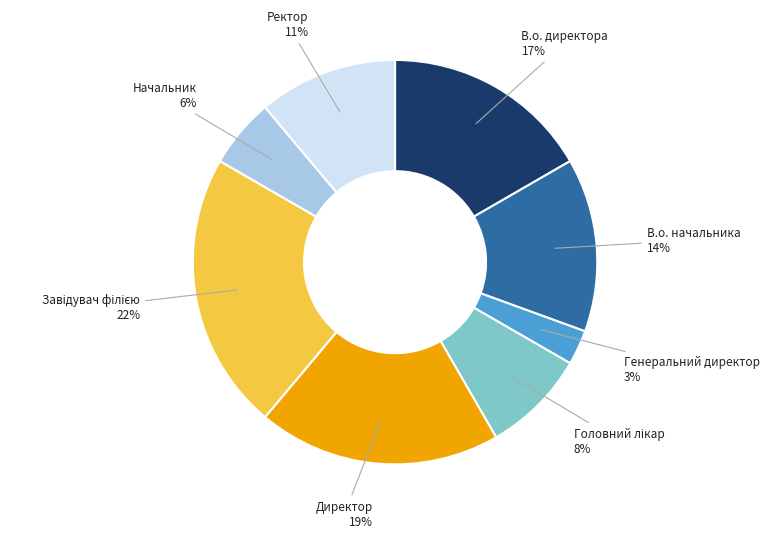

What is the smallest slice in the pie chart?

Генеральний директор